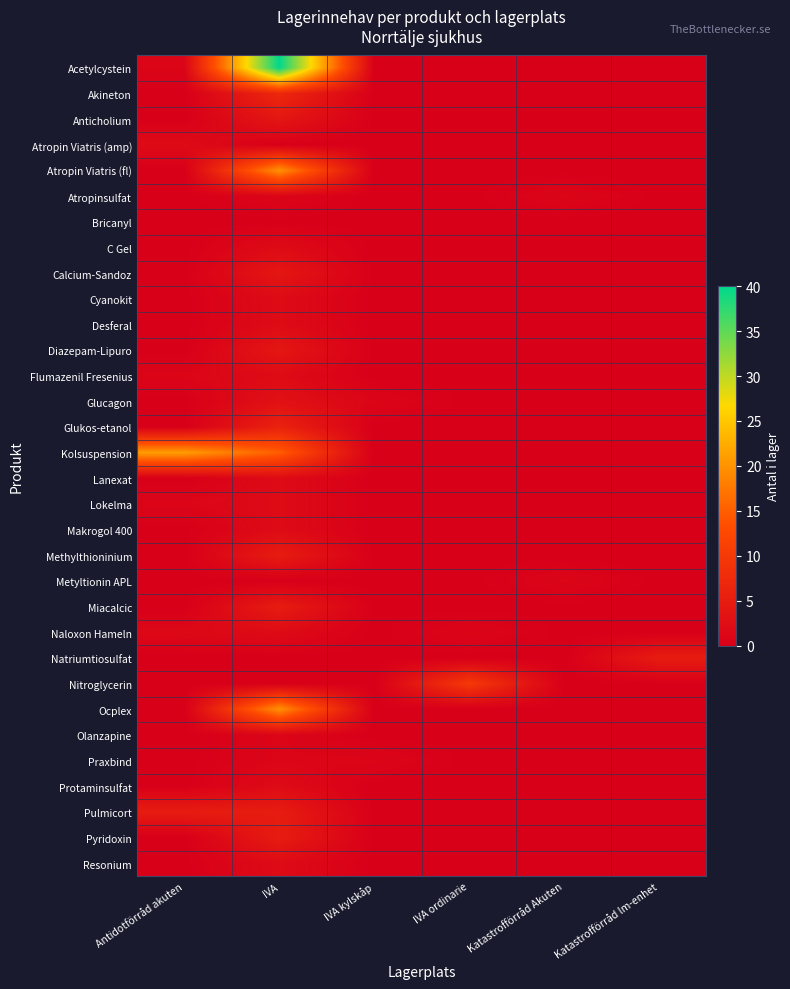

List the series in order of their peak value, highest first.

Acetylcystein, Kolsuspension, Atropin Viatris (fl), Ocplex, Nitroglycerin, Akineton, Glukos-etanol, Methylthioninium, Miacalcic, Natriumtiosulfat, Pulmicort, Pyridoxin, Anticholium, Calcium-Sandoz, Diazepam-Lipuro, Glucagon, Atropin Viatris (amp), C Gel, Cyanokit, Desferal, Flumazenil Fresenius, Lanexat, Lokelma, Makrogol 400, Naloxon Hameln, Protaminsulfat, Resonium, Atropinsulfat, Metyltionin APL, Olanzapine, Praxbind, Bricanyl